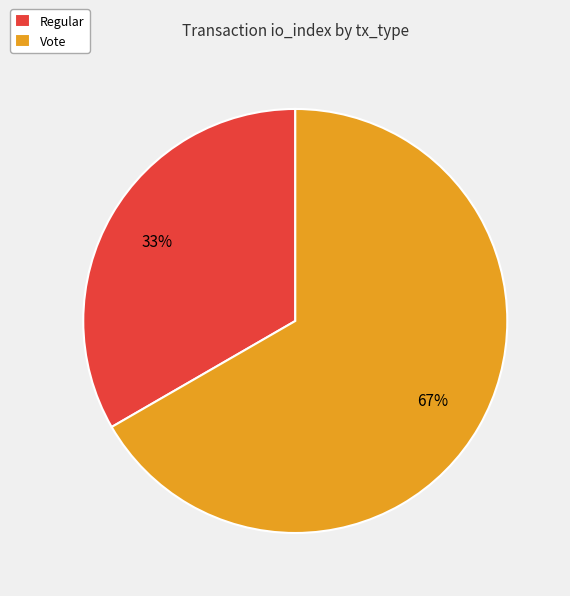

To the nearest percent, what is the combined percentage of Vote and Regular?

100%